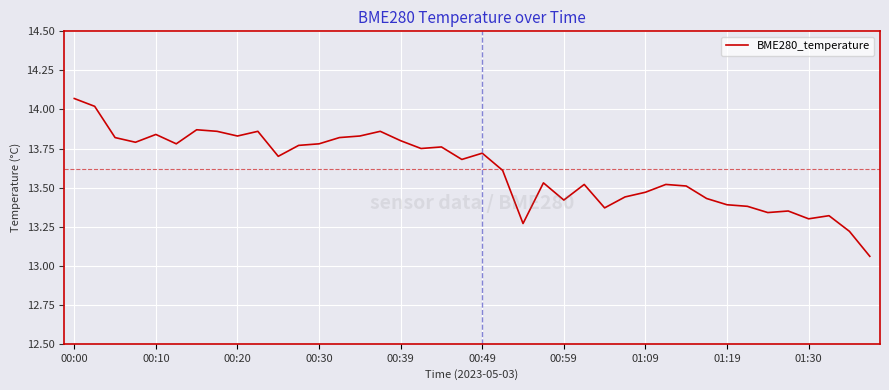

What is the difference between the maximum and minimum values?

1.0